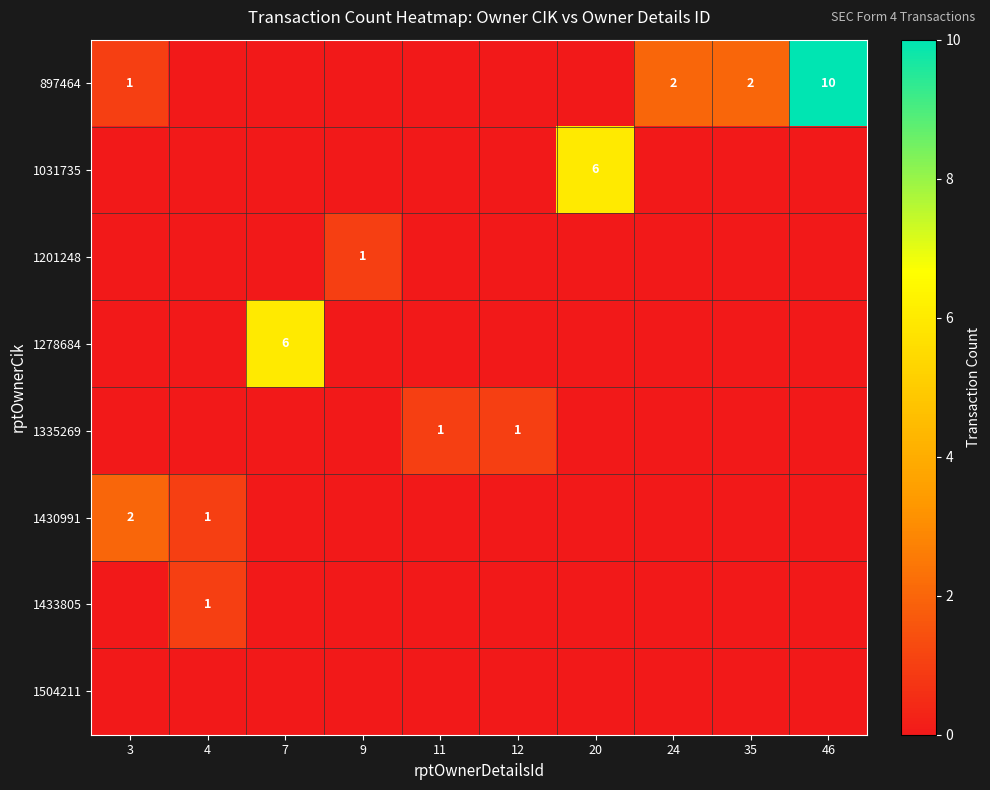

True or false: 1430991 has a value of 0 at 4.

False